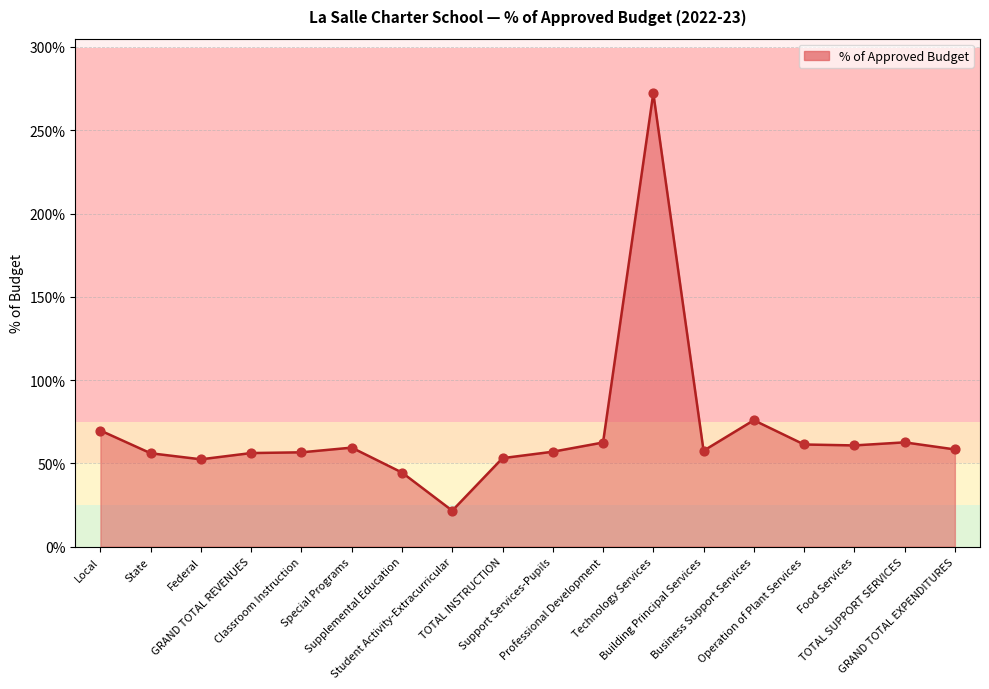

What is the change in value from Local to TOTAL SUPPORT SERVICES?

-0.1